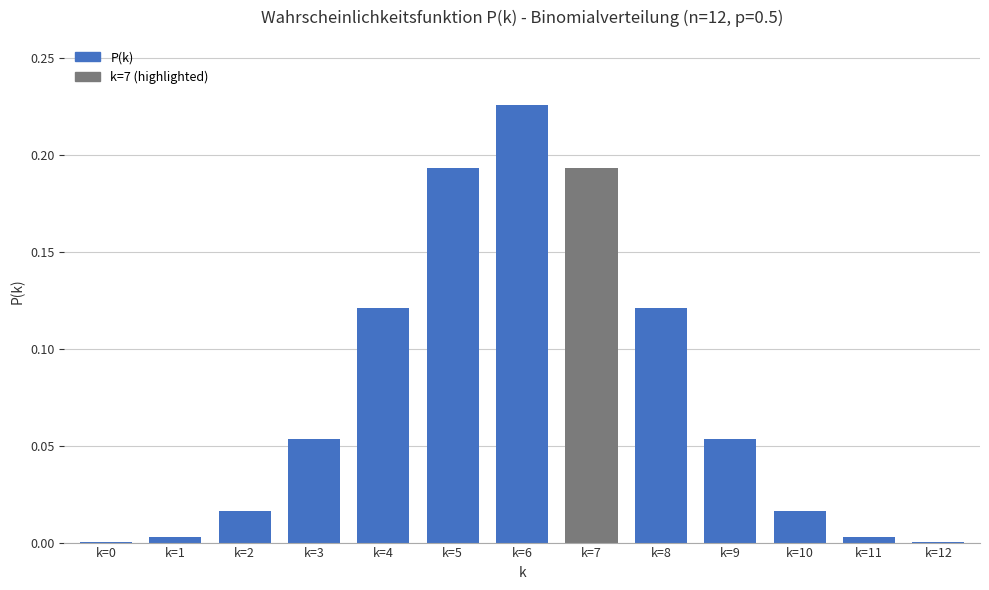

True or false: the data shows 0.1 at k=5.

False